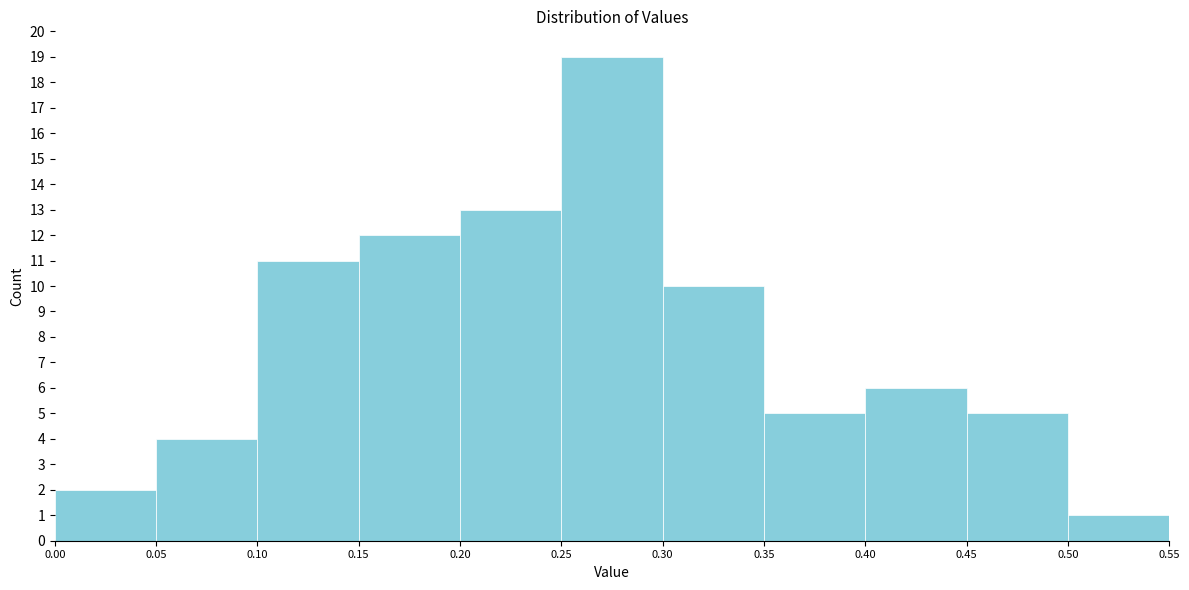

Reading left to right, transcribe this chart: for each bar, give the range it covers on the x-axis and its height. The values are not printed on the chart, so give them approximately, as read against the axis.

0.00 to 0.05: 2
0.05 to 0.10: 4
0.10 to 0.15: 11
0.15 to 0.20: 12
0.20 to 0.25: 13
0.25 to 0.30: 19
0.30 to 0.35: 10
0.35 to 0.40: 5
0.40 to 0.45: 6
0.45 to 0.50: 5
0.50 to 0.55: 1